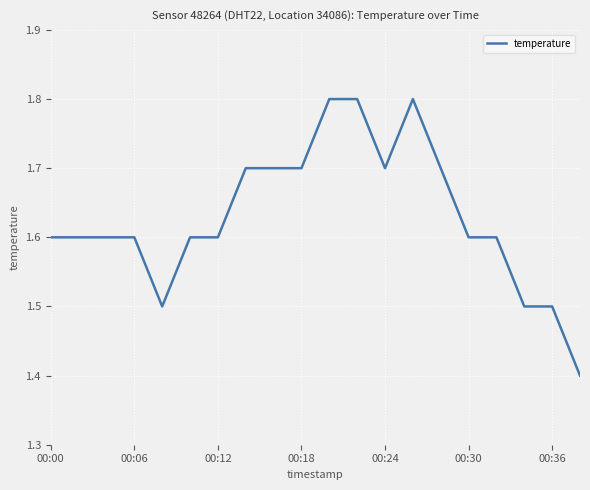

What is the difference between the maximum and minimum values?

0.4